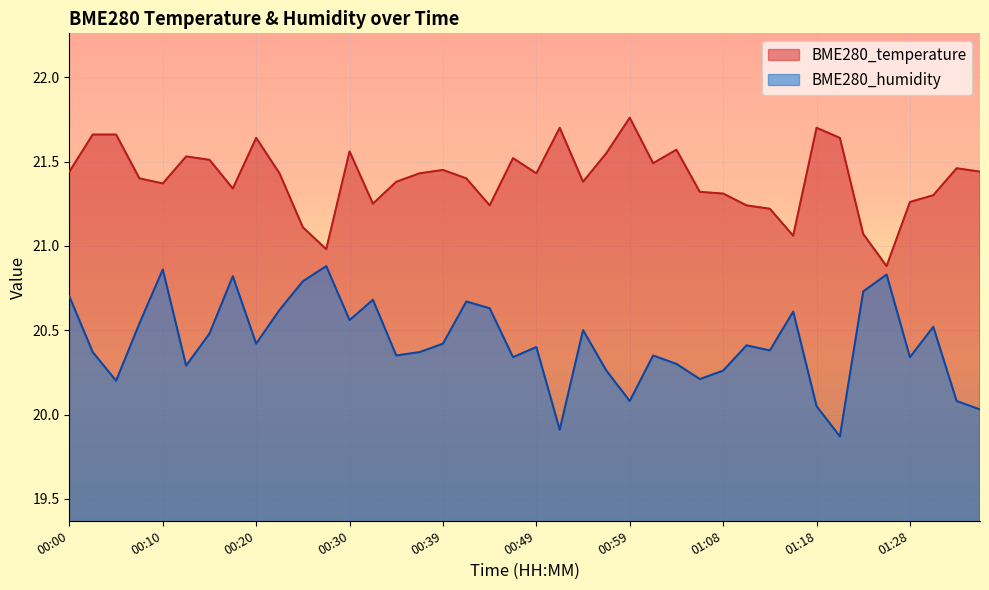

Where is BME280_temperature nearest to the value 21?

00:27